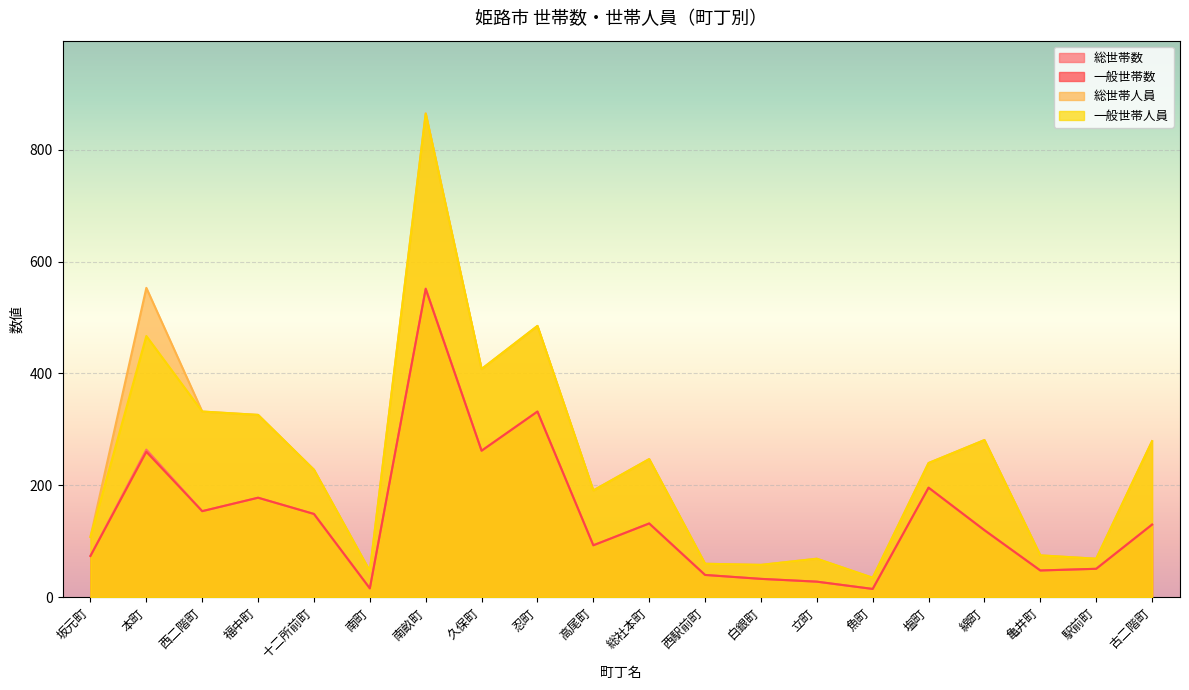

Between 坂元町 and 南町, which series saw the biggest shift?

総世帯人員